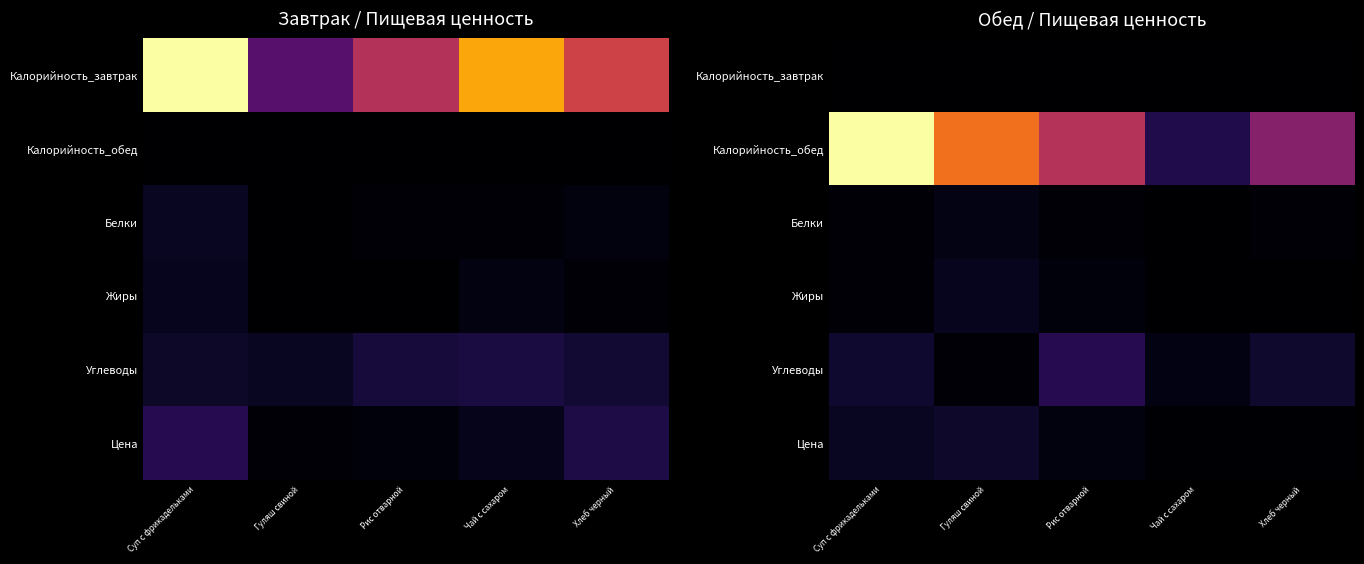

Between Суп с фрикадельками and Чай с сахаром, which series saw the biggest shift?

Калорийность_обед